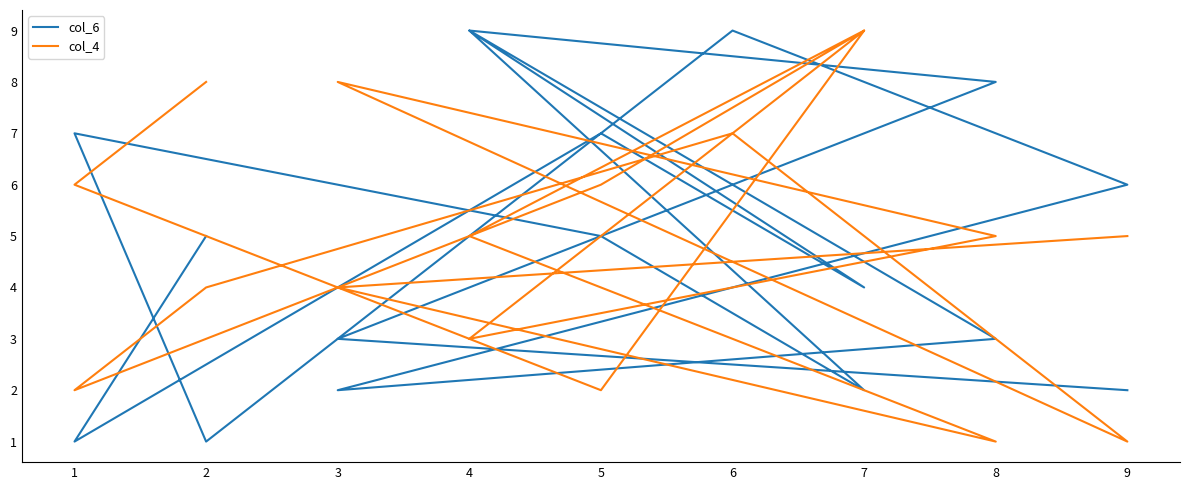

At which category does col_4 reach its first local peak?

7